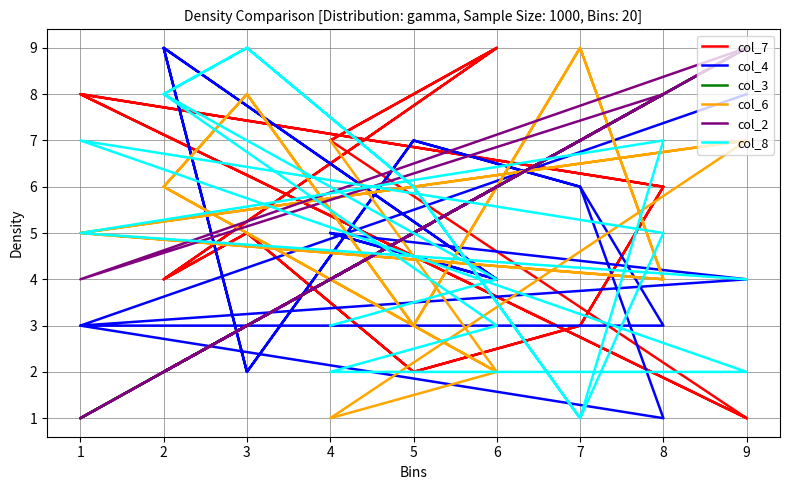

What is the value of the col_6 point at the 17th from the left?

5